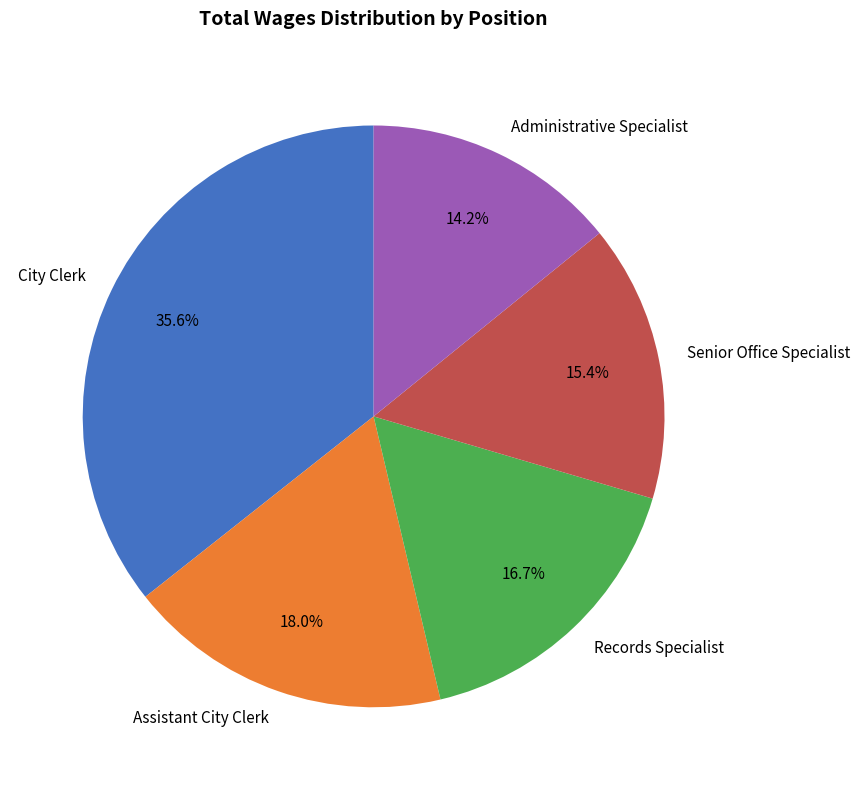

What percentage is the Senior Office Specialist slice, to the nearest percent?

15%